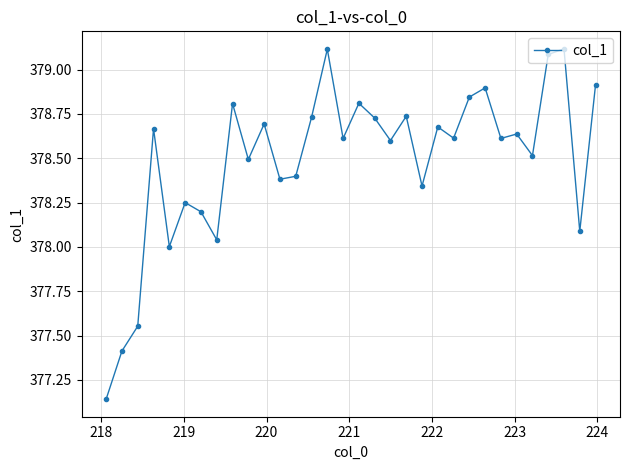

What is the maximum value shown in the chart?

379.1